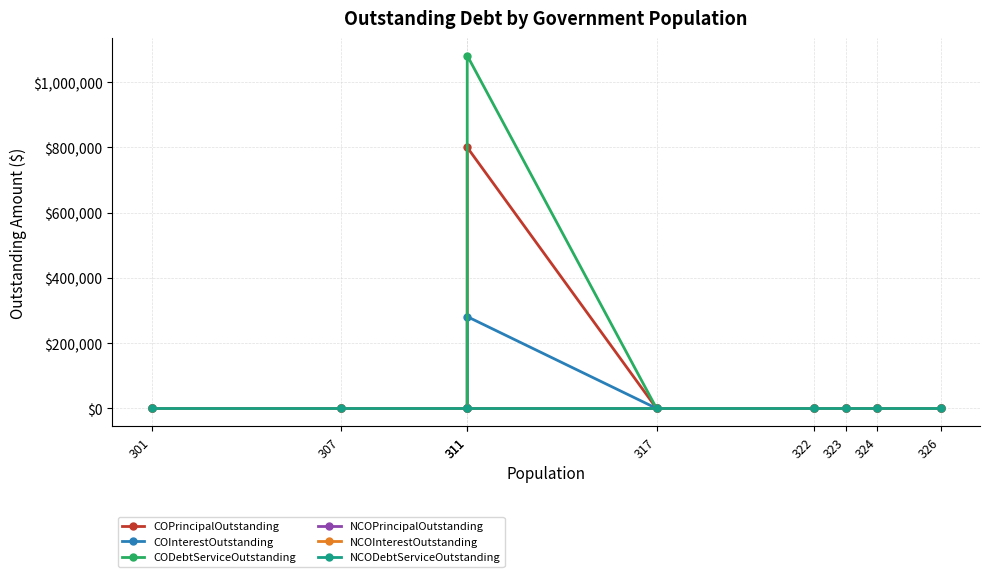

Which series has the largest total across all categories?

CODebtServiceOutstanding